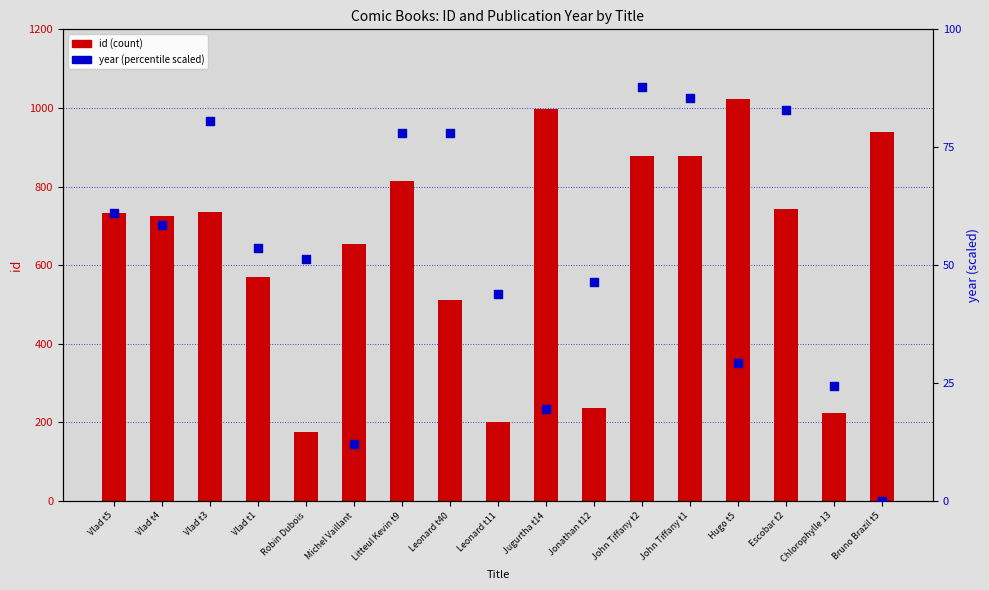

At how many categories does at least one series exceed 178?

16